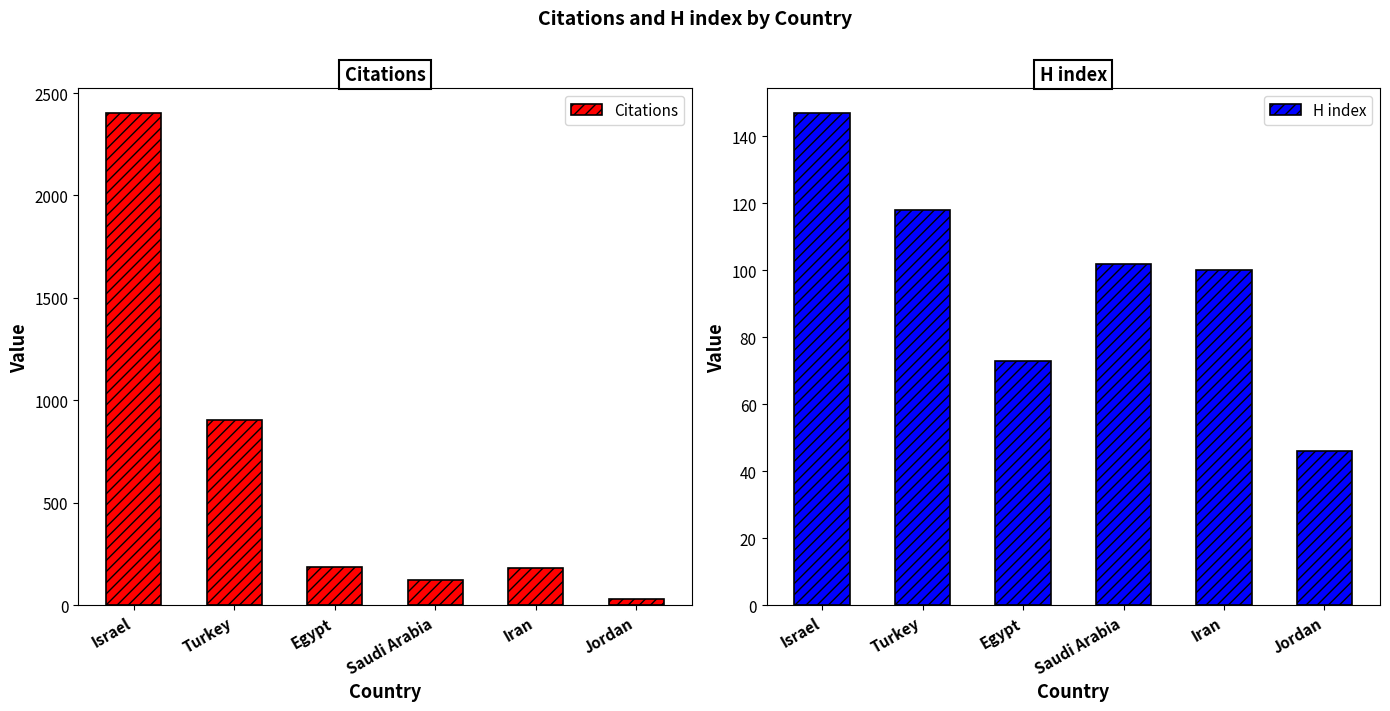

Is the value of H index at Egypt greater than the value of Citations at Iran?

No